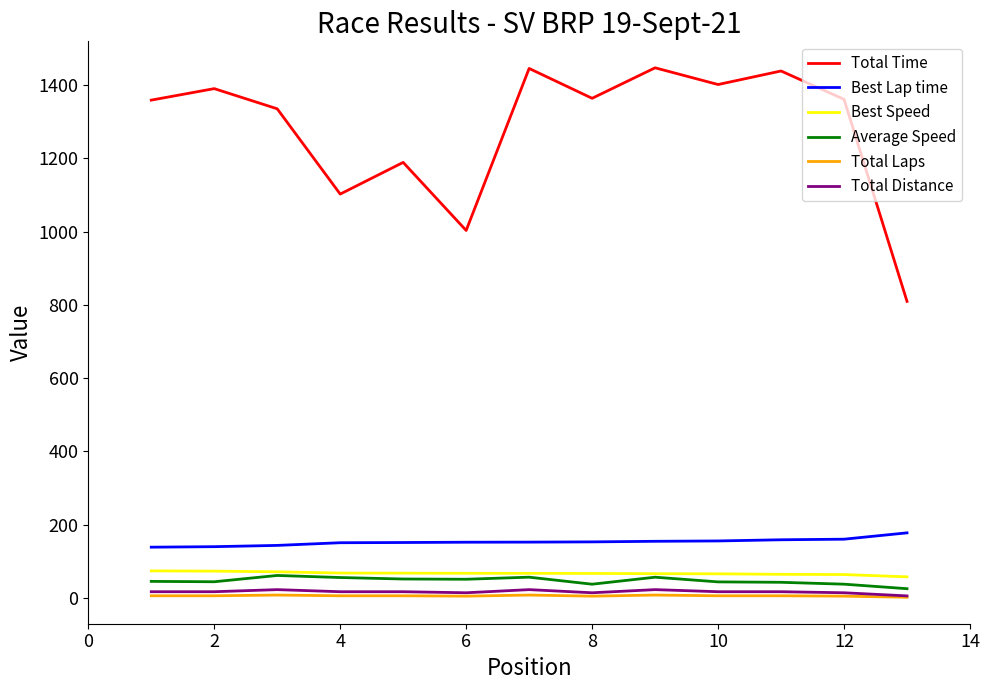

True or false: Average Speed and Total Time cross at least once.

False